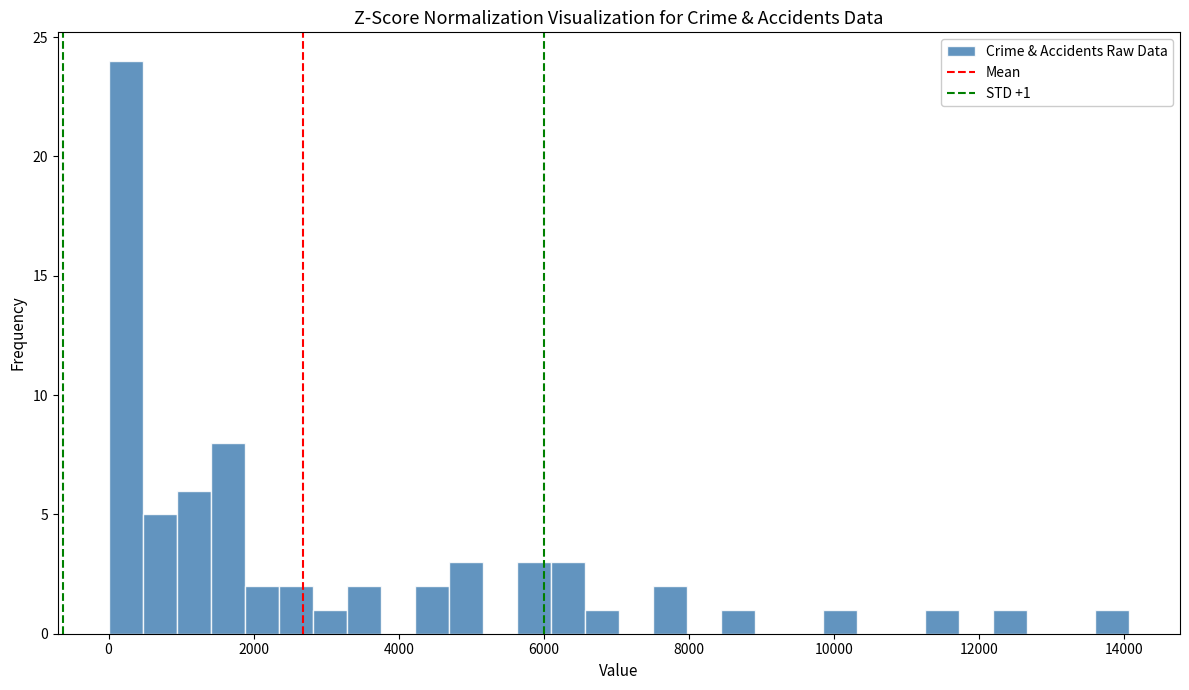

Read against the x-axis, roughly where is the centre of the tallest bar?

200